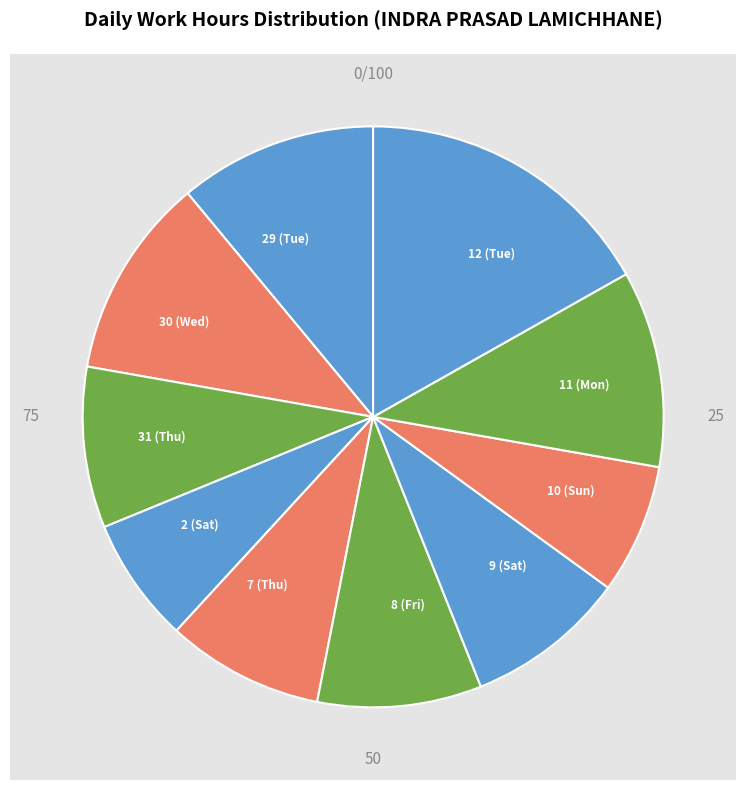

Rank the categories by value from lowest to highest.

2 (Sat), 10 (Sun), 7 (Thu), 9 (Sat), 31 (Thu), 8 (Fri), 11 (Mon), 29 (Tue), 30 (Wed), 12 (Tue)